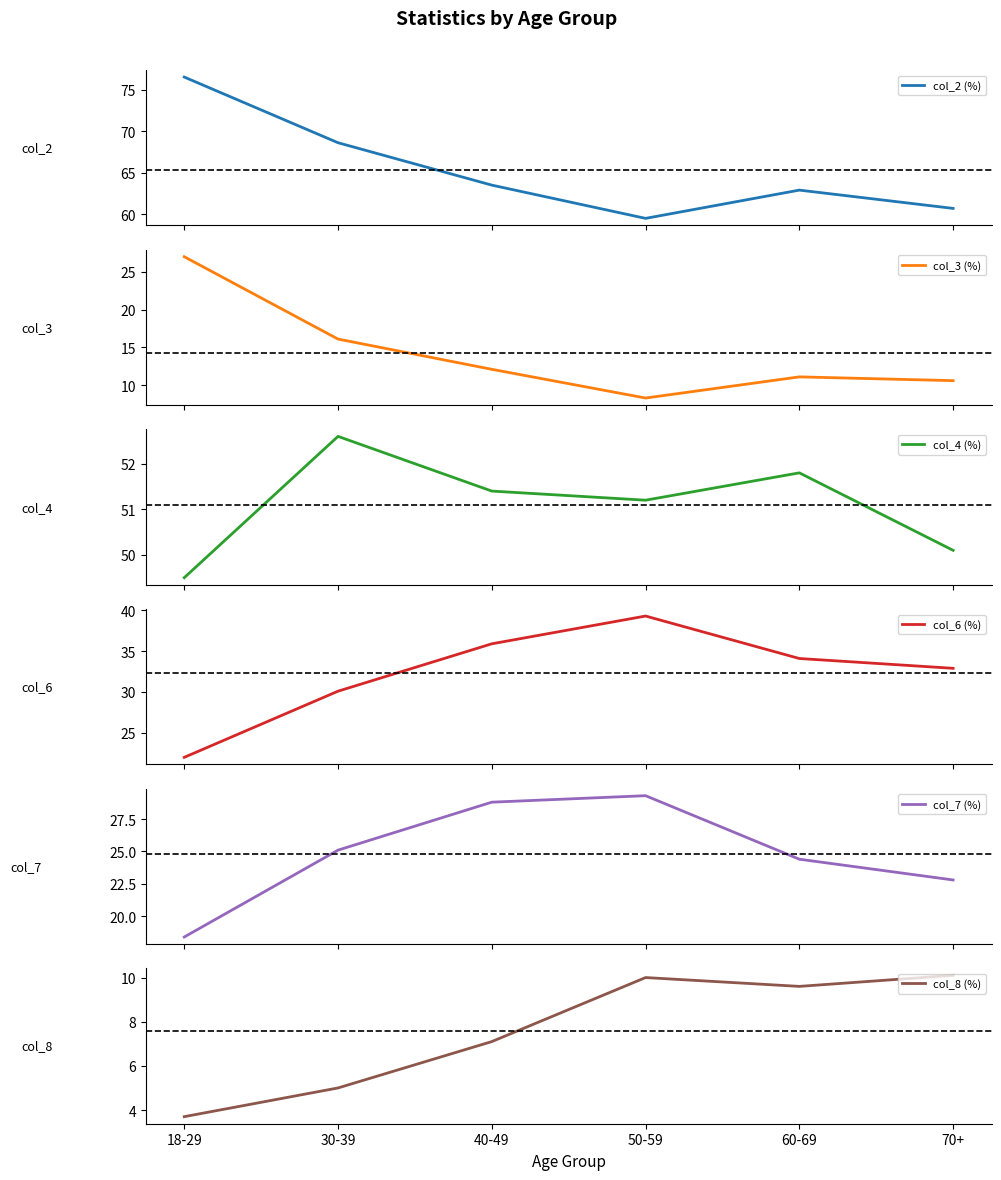

True or false: col_2 (%) and col_7 (%) intersect in this chart.

False